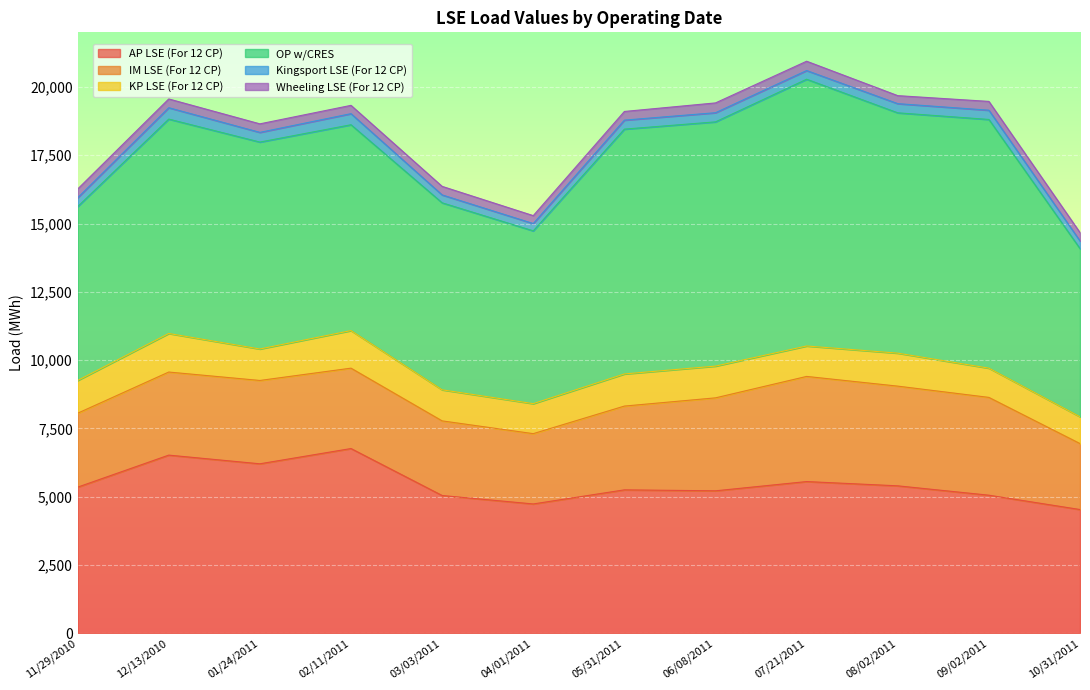

What is the greatest value displayed?

9767.2